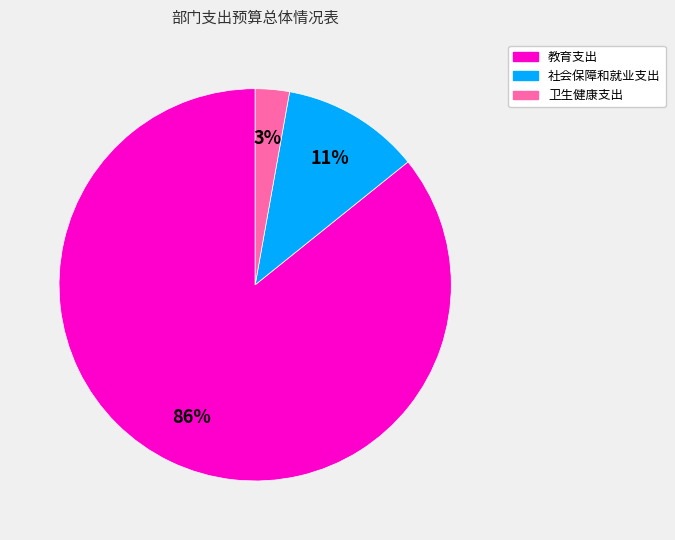

Does 卫生健康支出 represent more than half of the total?

No